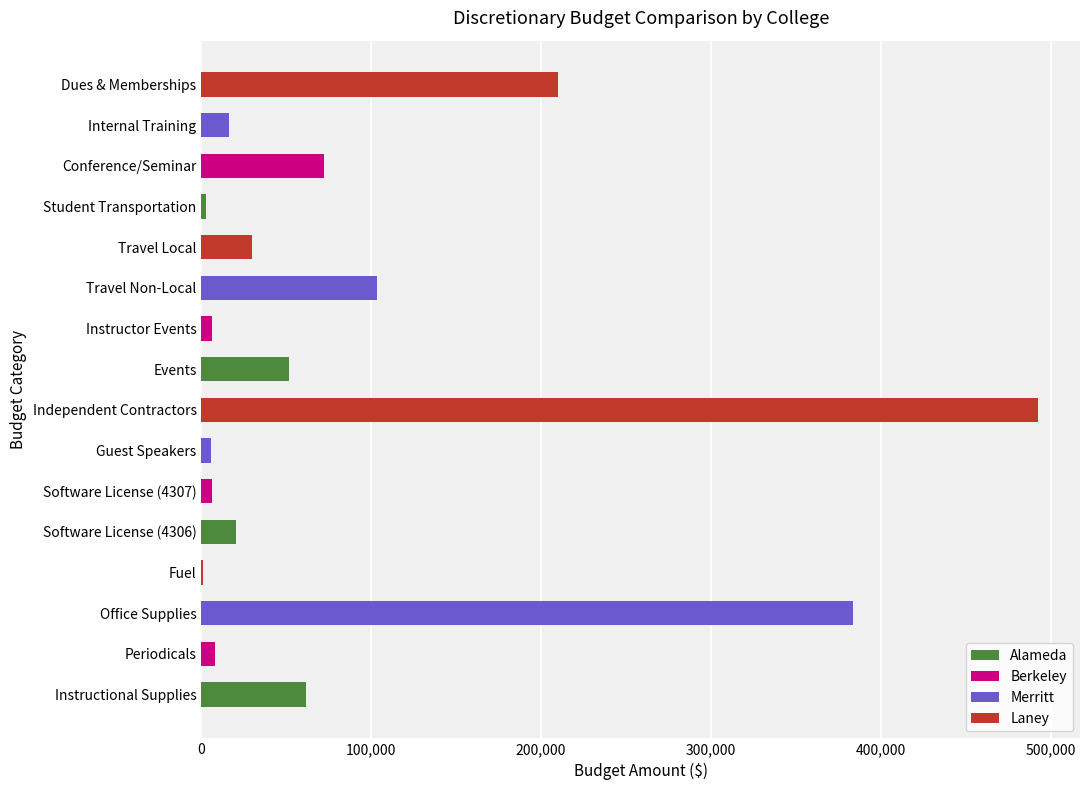

What is the approximate value at Events?

51716